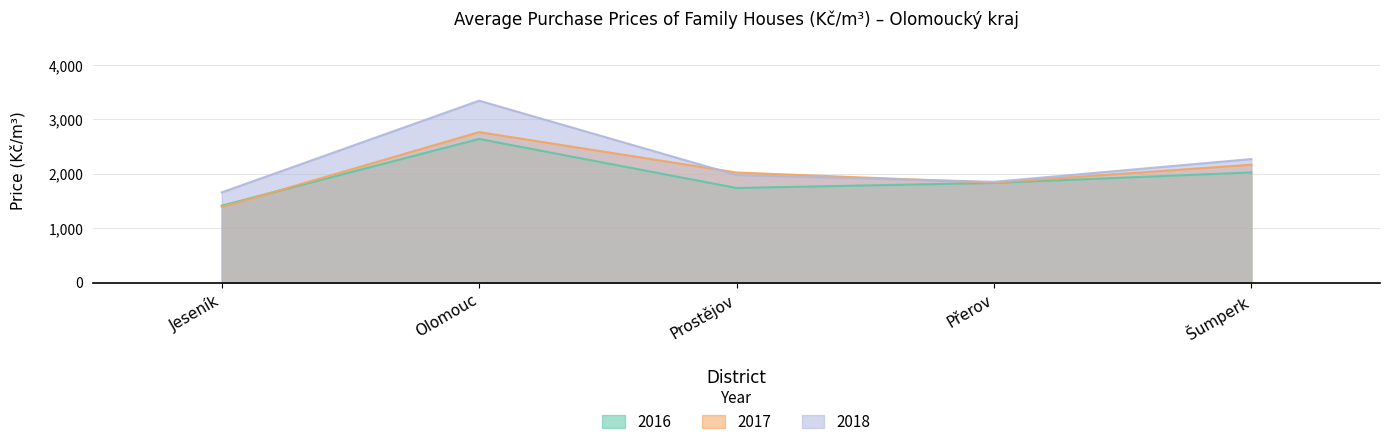

The Rodinné domy 2018 series shows 1238 at Prostějov. True or false?

False